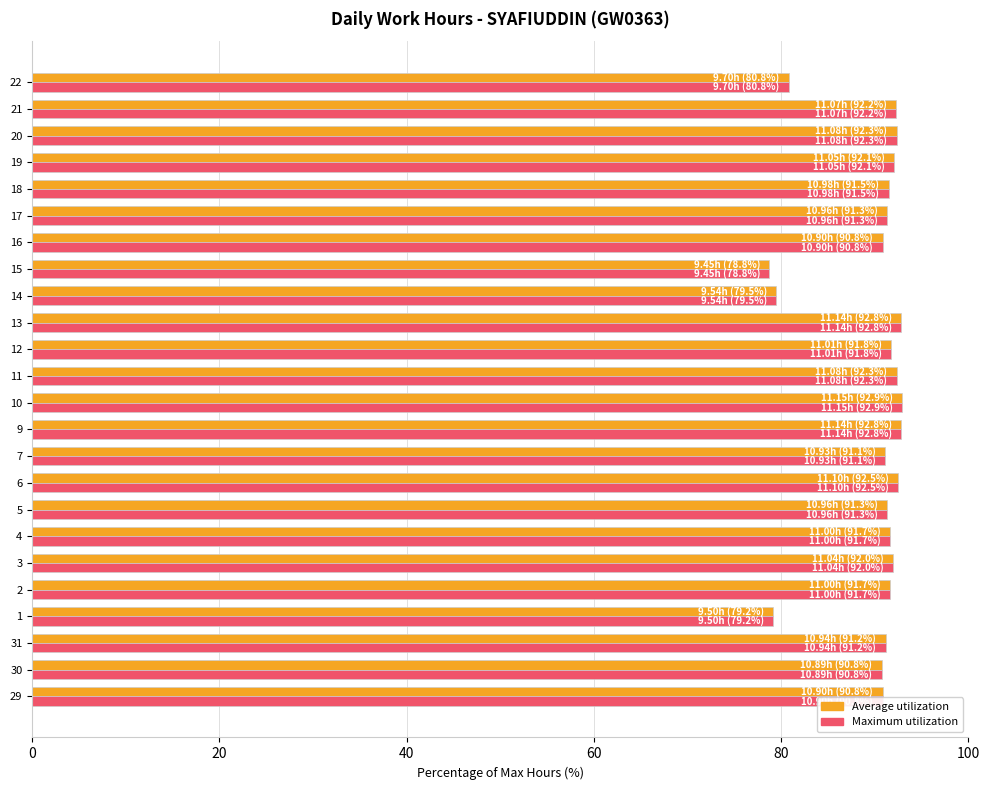

At how many categories does at least one series exceed 82?

20